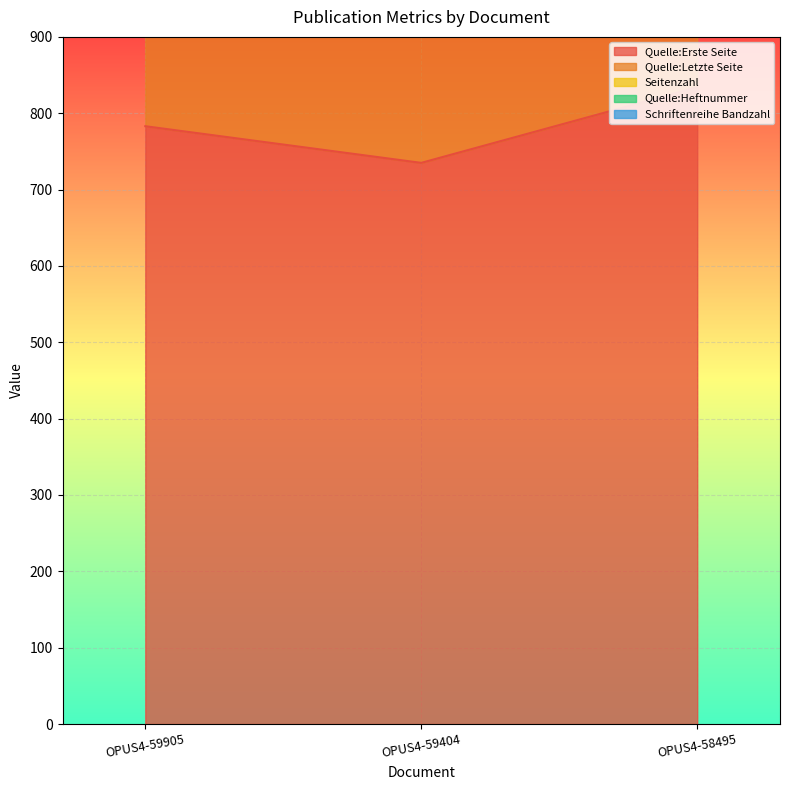

Is it true that Quelle:Letzte Seite equals 798 at OPUS4-59905?

True